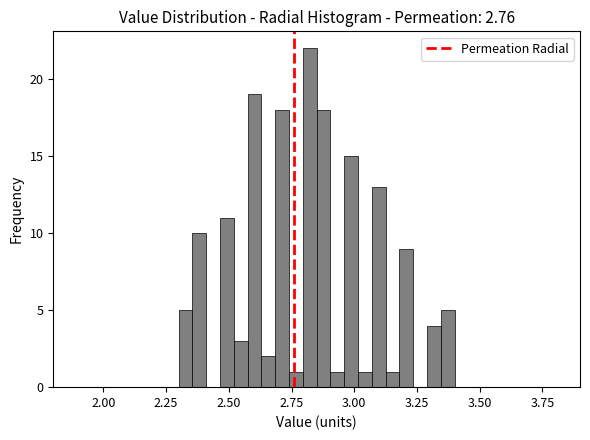

Read against the x-axis, roughly where is the centre of the tallest bar?

2.80